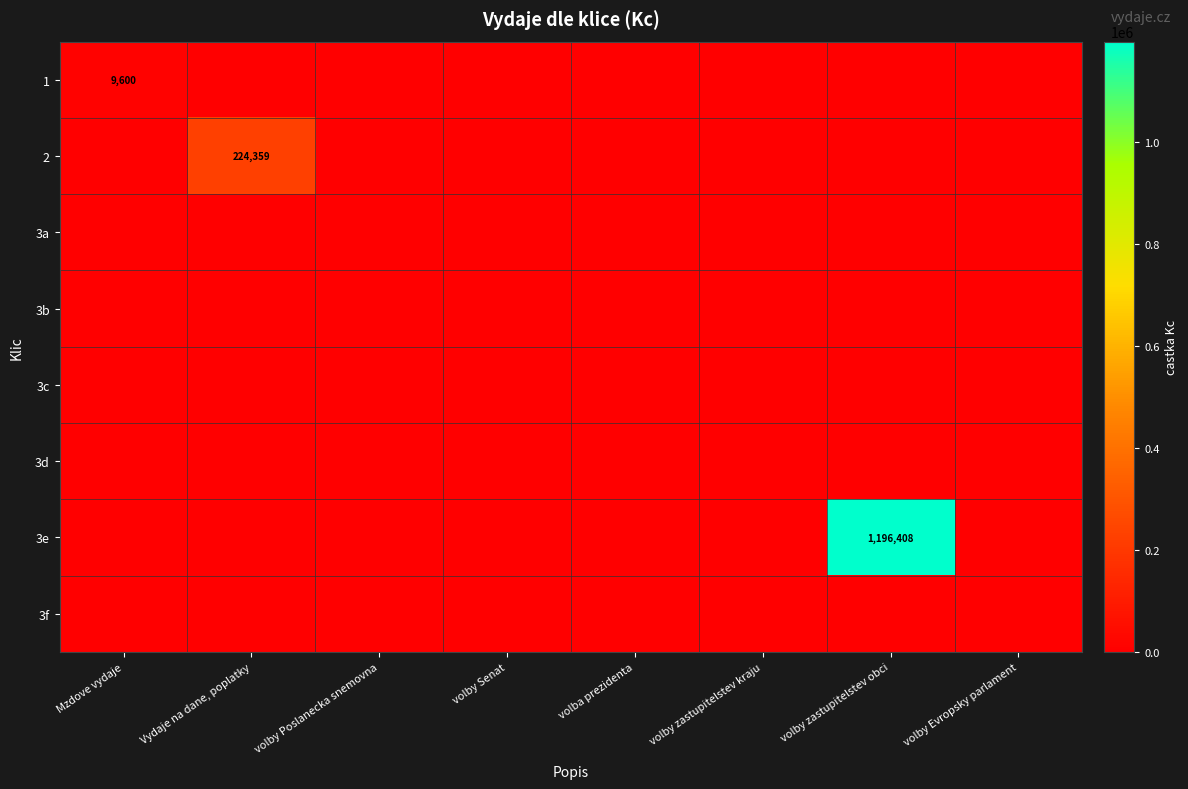

What is the total value across all series at Mzdove vydaje?

9600